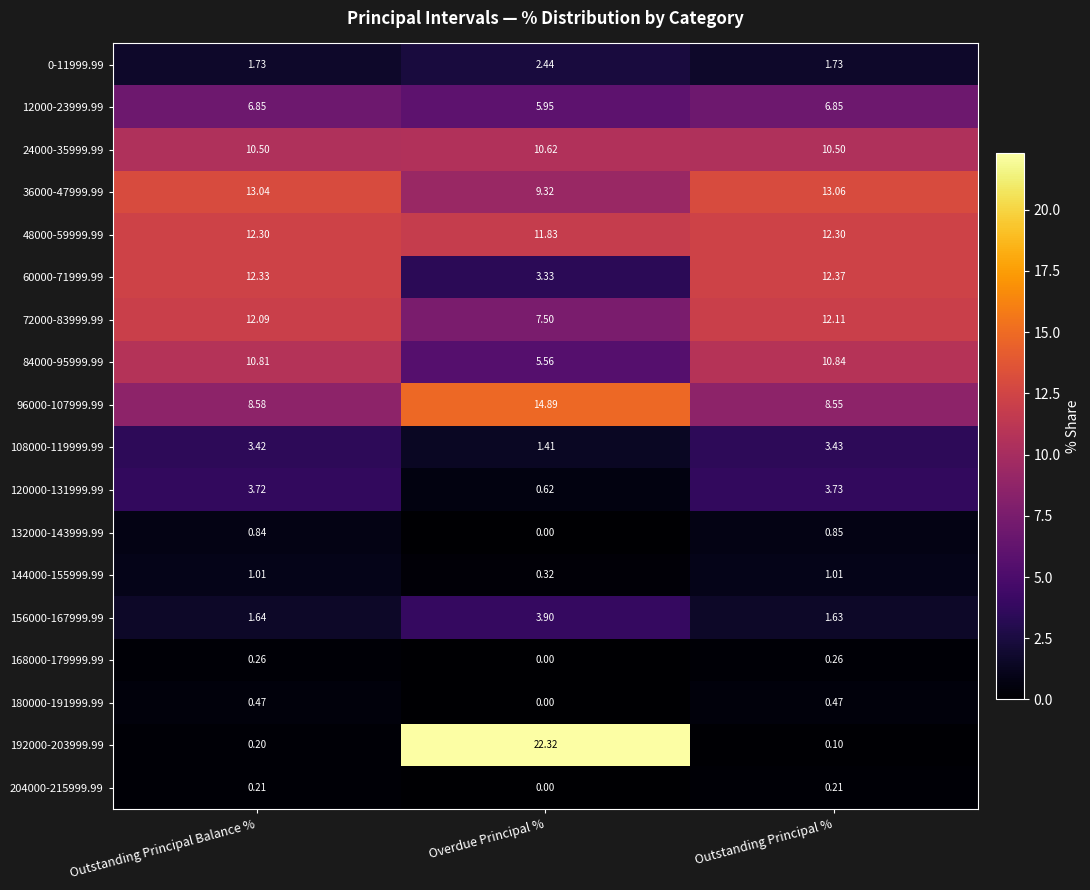

At how many categories does at least one series exceed 13?

3